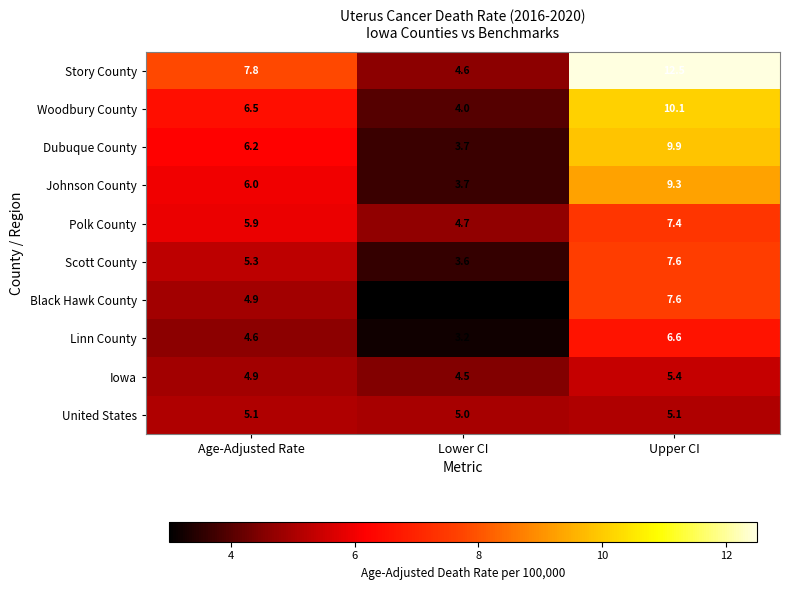

Read the United States value at Age-Adjusted Rate.

5.1